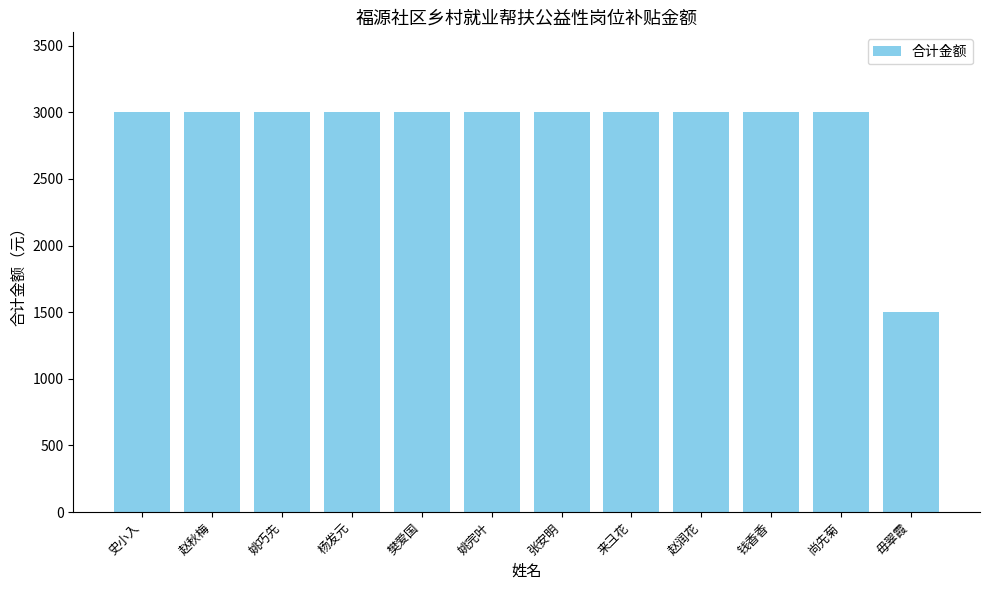

True or false: the data shows 627 at 赵润花.

False